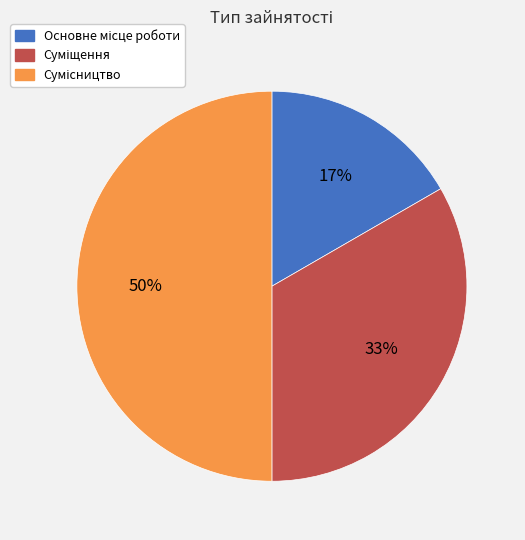

To the nearest percent, what is the difference between the largest and smallest slice percentages?

33%